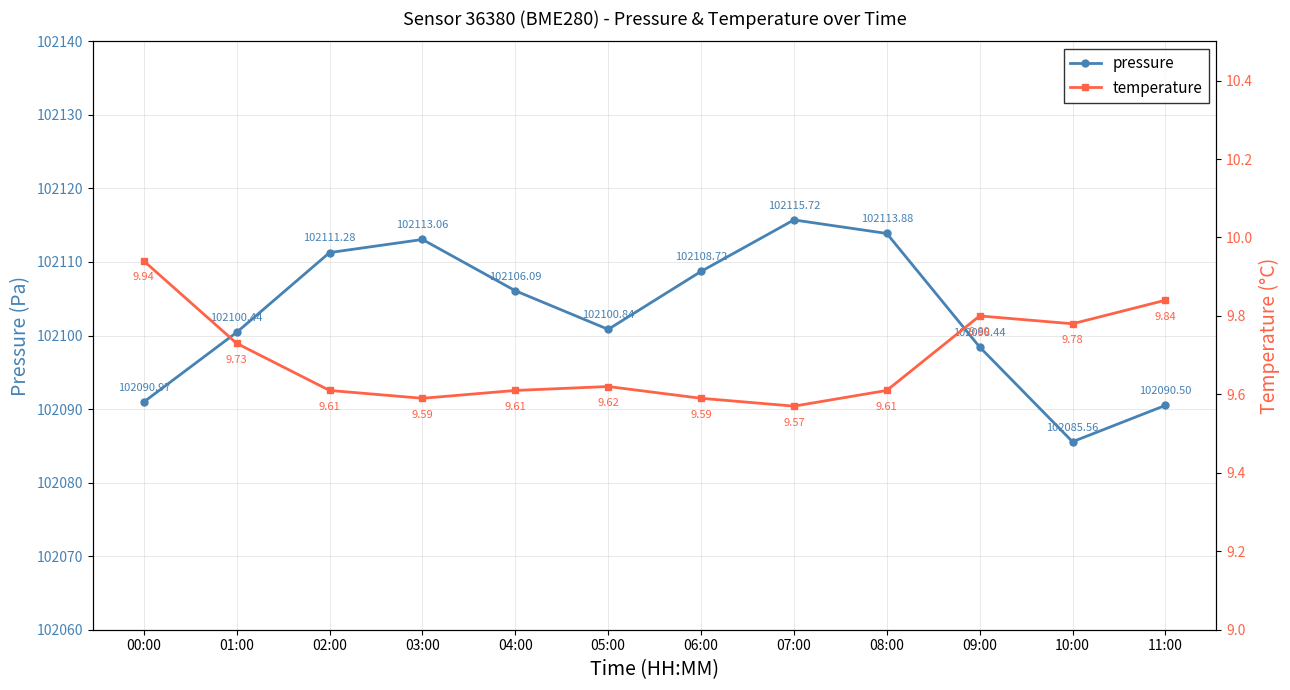

At how many categories does at least one series exceed 30538?

12